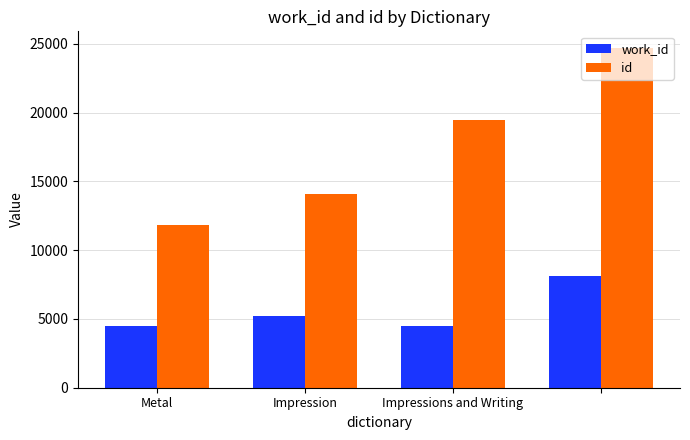

Which series has the largest range (max minus min)?

id